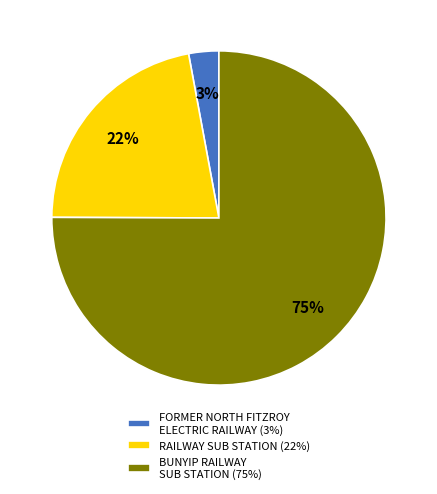

To the nearest percent, what is the average slice percentage?

33%